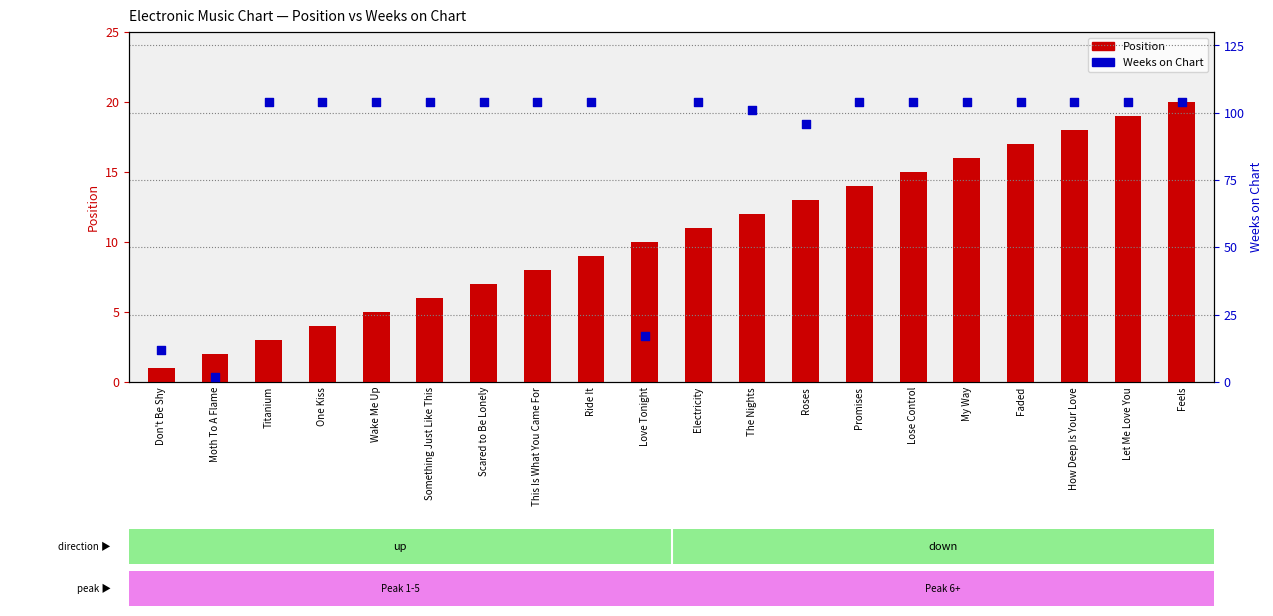

What is the total value across all series at Promises?

118